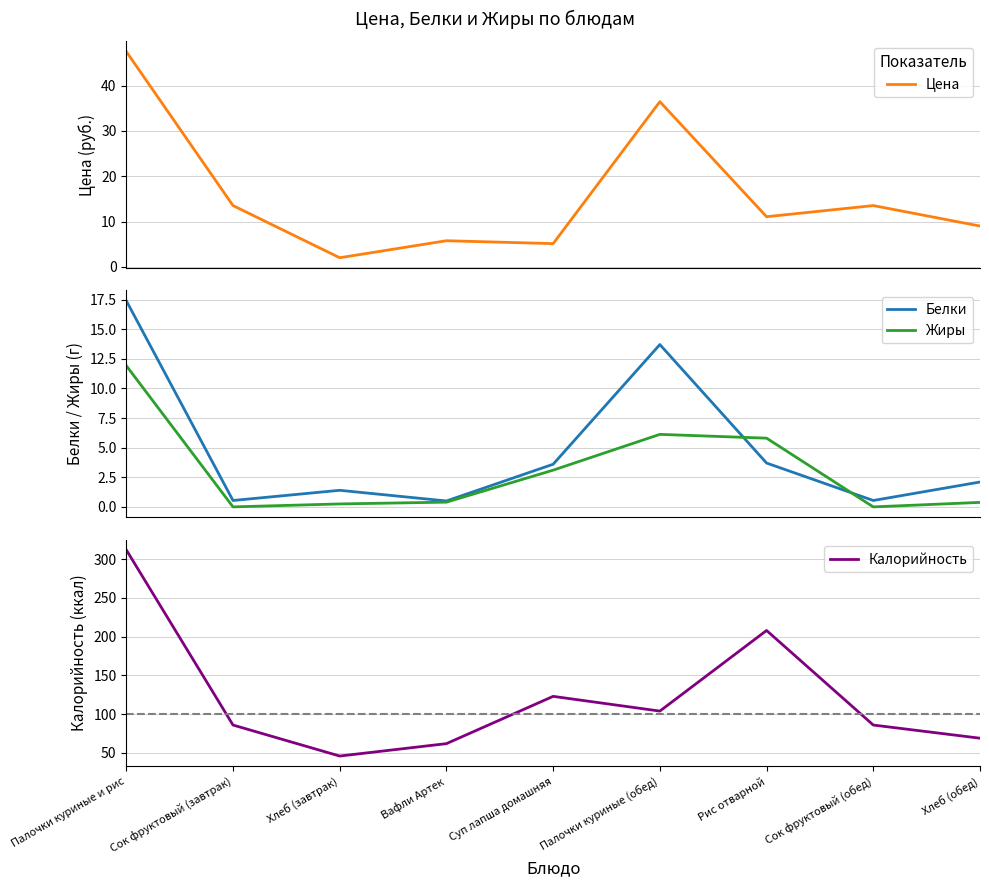

What is the label of the 3rd point from the left?

Хлеб (завтрак)